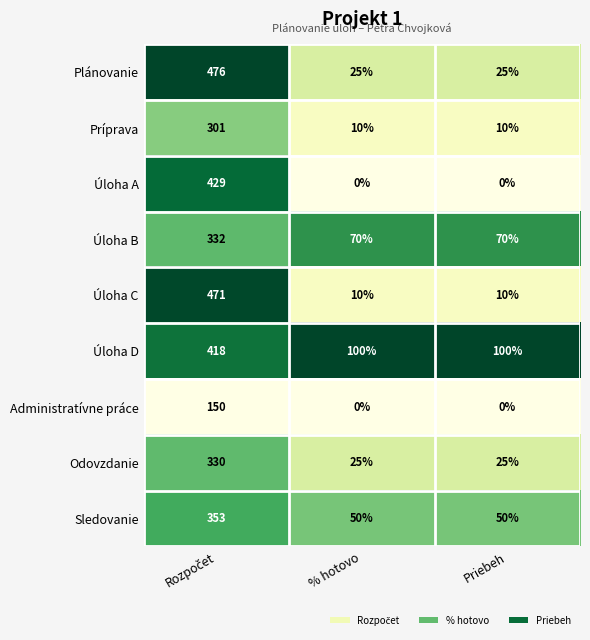

At how many categories does at least one series exceed 0?

3